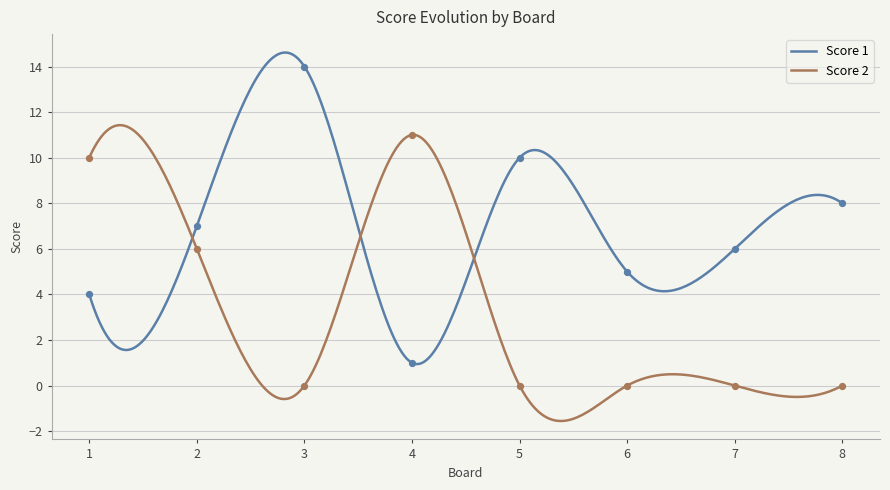

At which category is the sum across all series the highest?

1